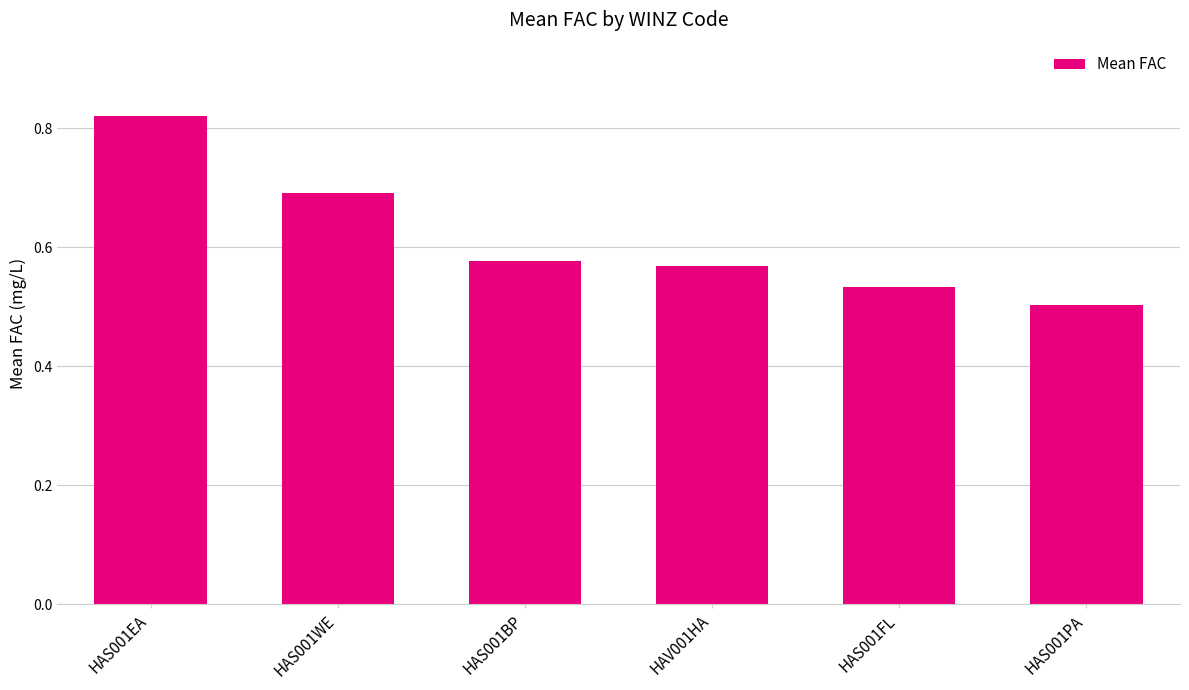

What is the difference between the maximum and minimum values?

0.3